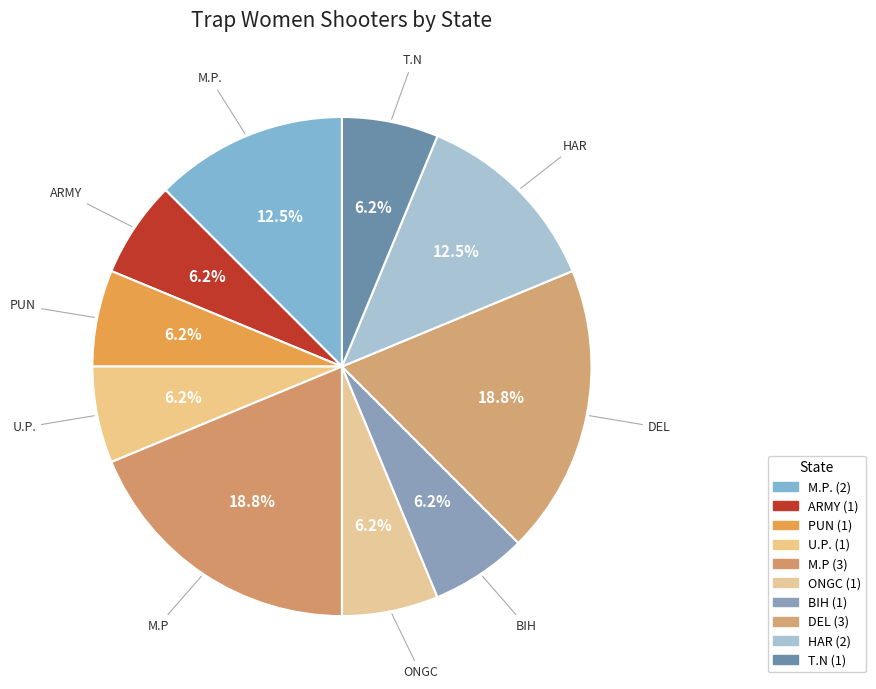

Between M.P and BIH, which is larger?

M.P